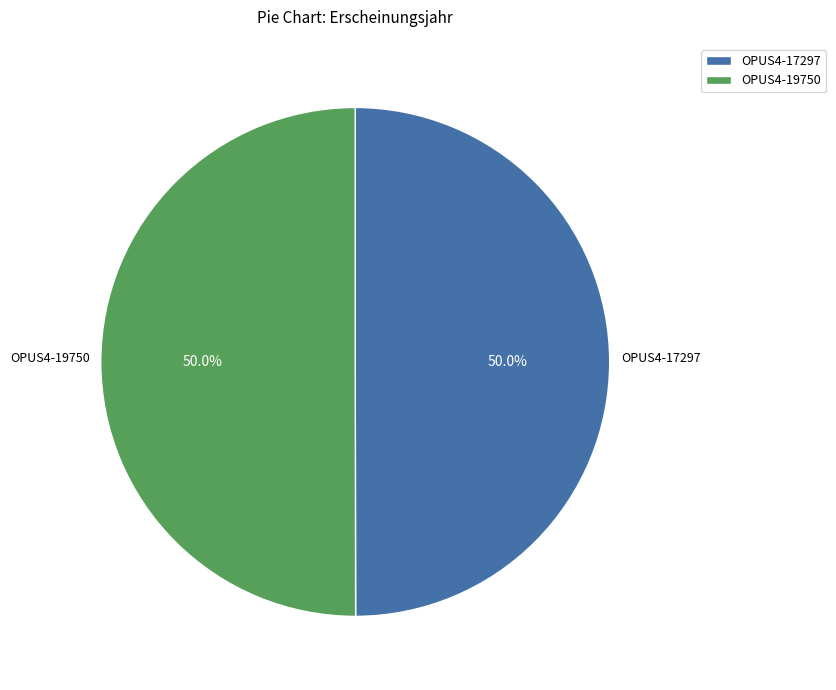

Is the sum of OPUS4-19750 and OPUS4-17297 greater than half?

Yes